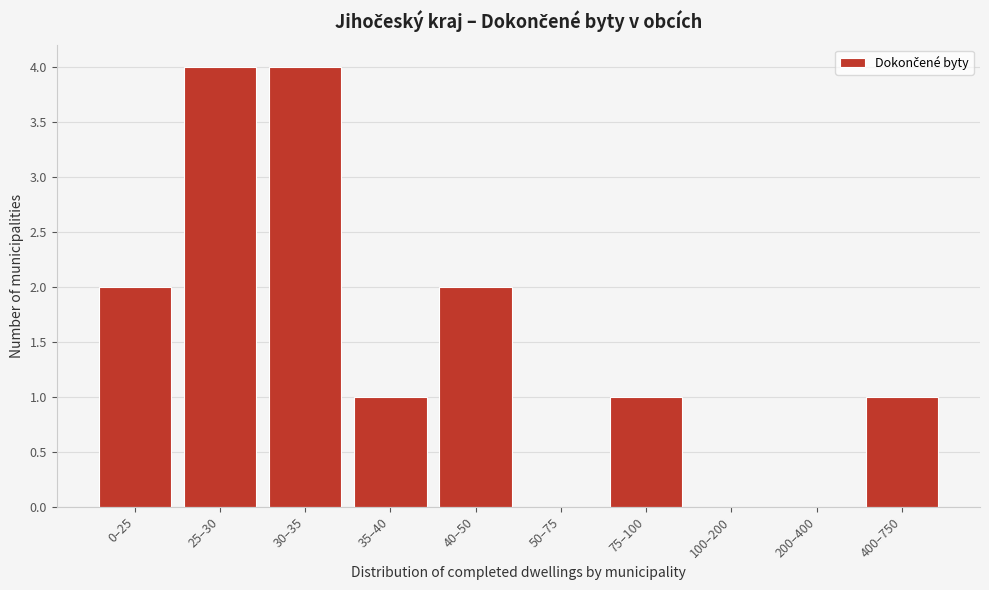

Reading left to right, what are all the values shown in this chart?

0–25=2	25–30=4	30–35=4	35–40=1	40–50=2	50–75=0	75–100=1	100–200=0	200–400=0	400–750=1